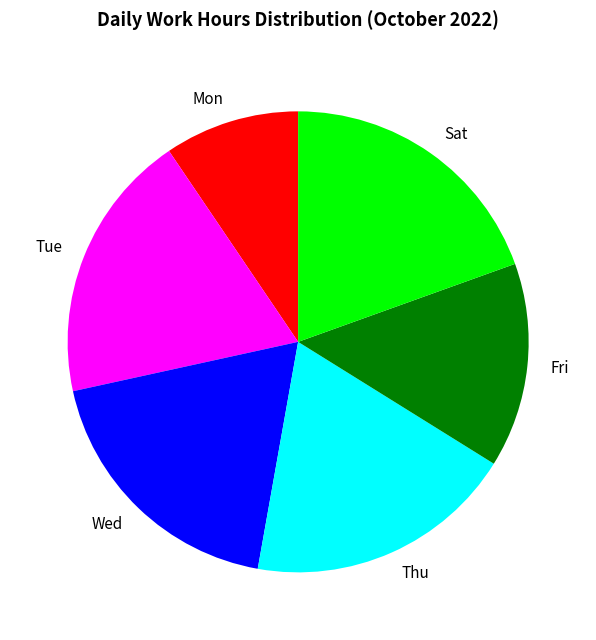

Combined, do Sat and Wed account for over 50%?

No